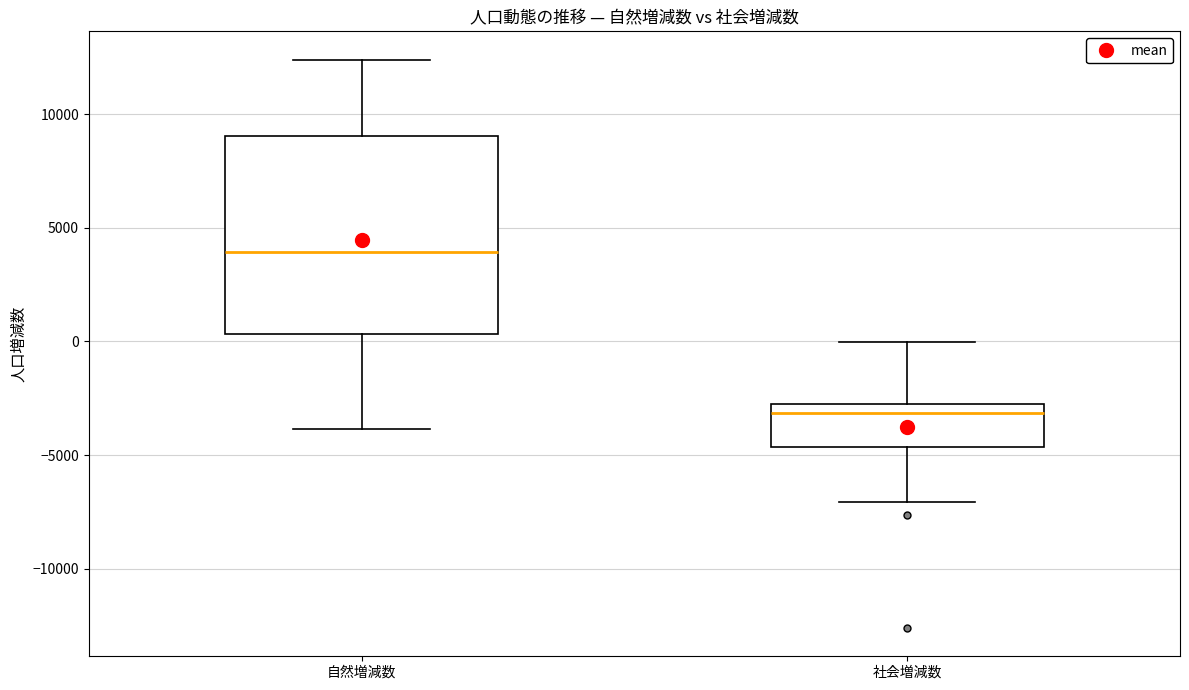

Reading left to right, transcribe this box plot: for each box, give where its median line is, the range the box spans, and where its two whiskers end, as read against the y-axis. The values are not printed on the chart, so give them approximately, as read against the axis.

自然増減数: median 4000, box 500 to 9000, whiskers -4000 to 12500
社会増減数: median -3000, box -4500 to -2500, whiskers -7000 to 0